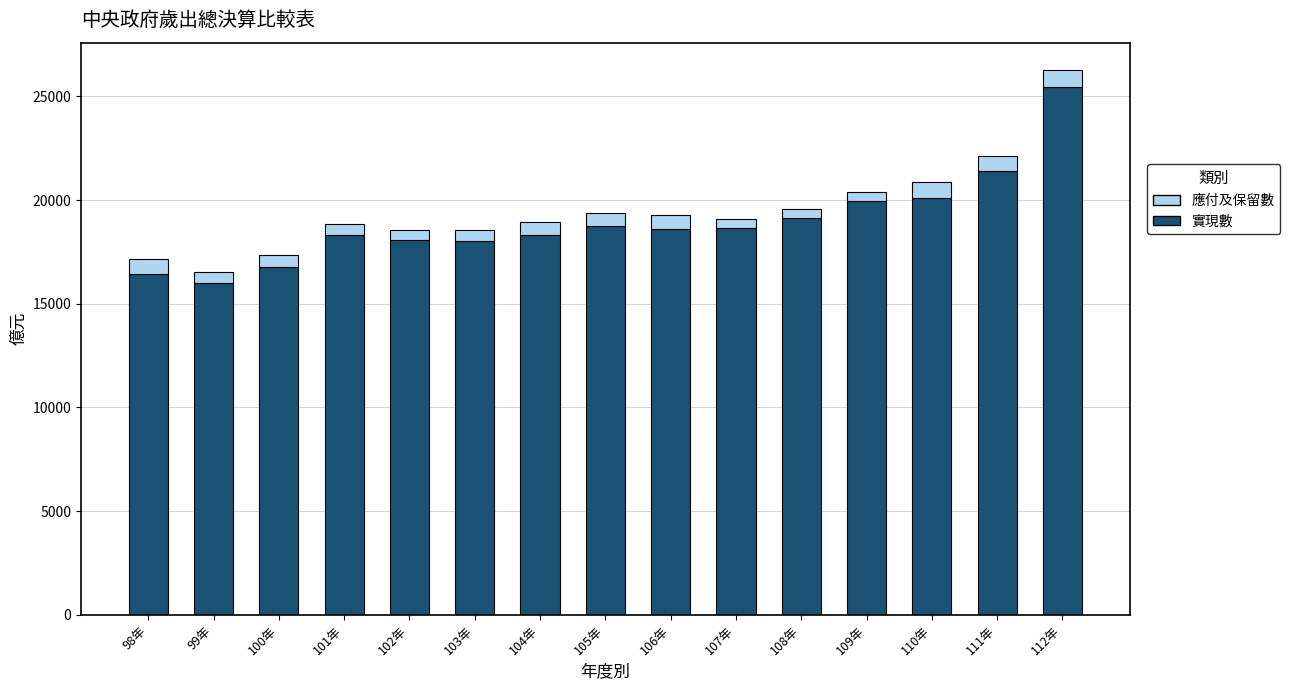

What is the highest value of the 實現數 series?

25454